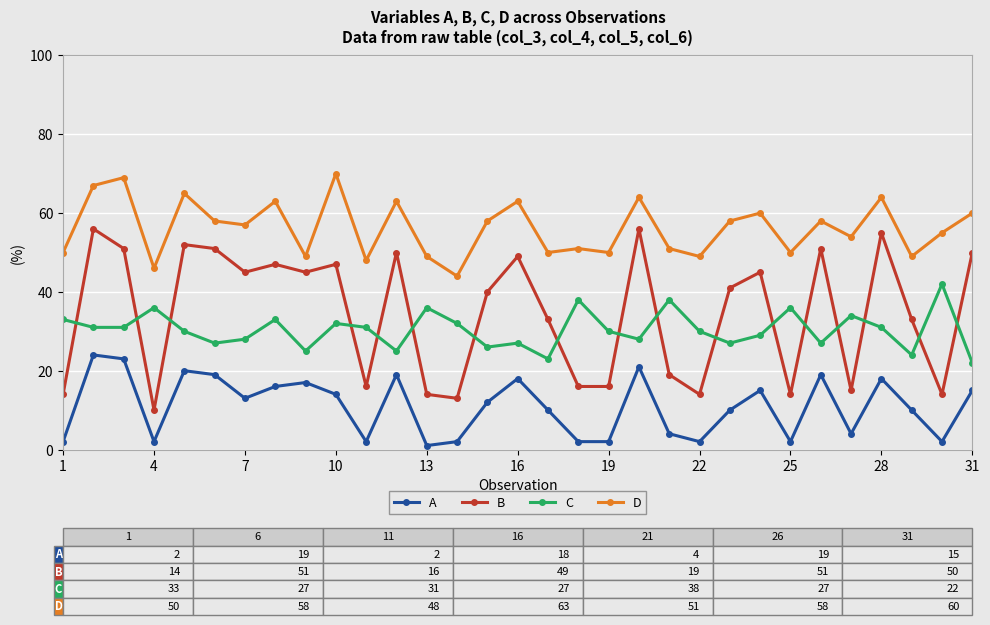

True or false: D has more than 0 interior local peaks.

True